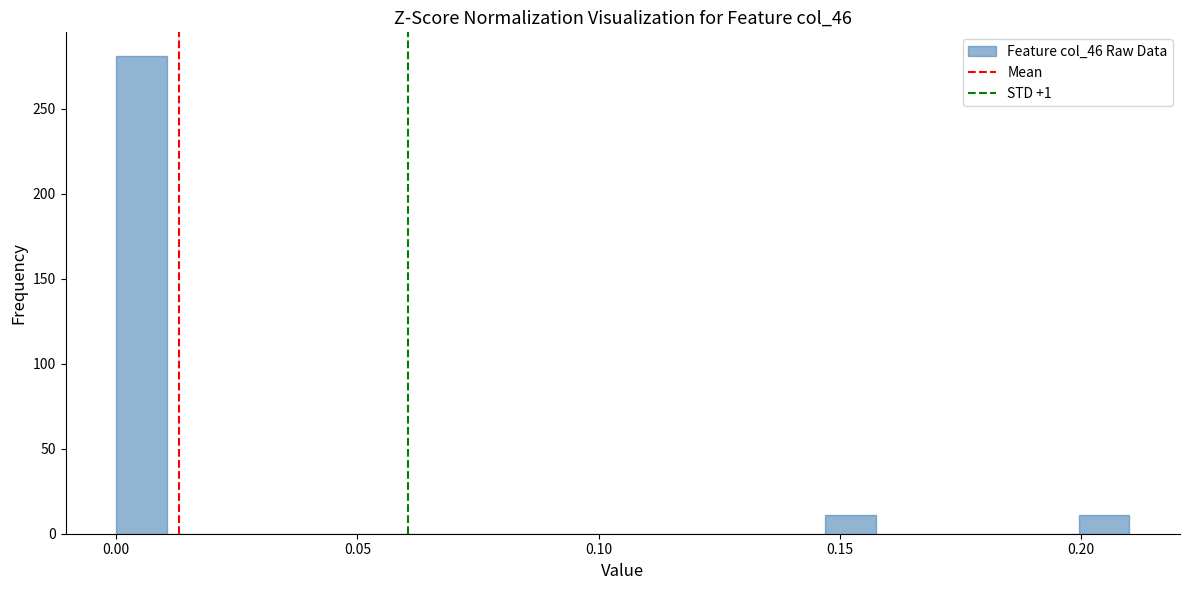

Read against the x-axis, roughly where is the centre of the tallest bar?

0.005